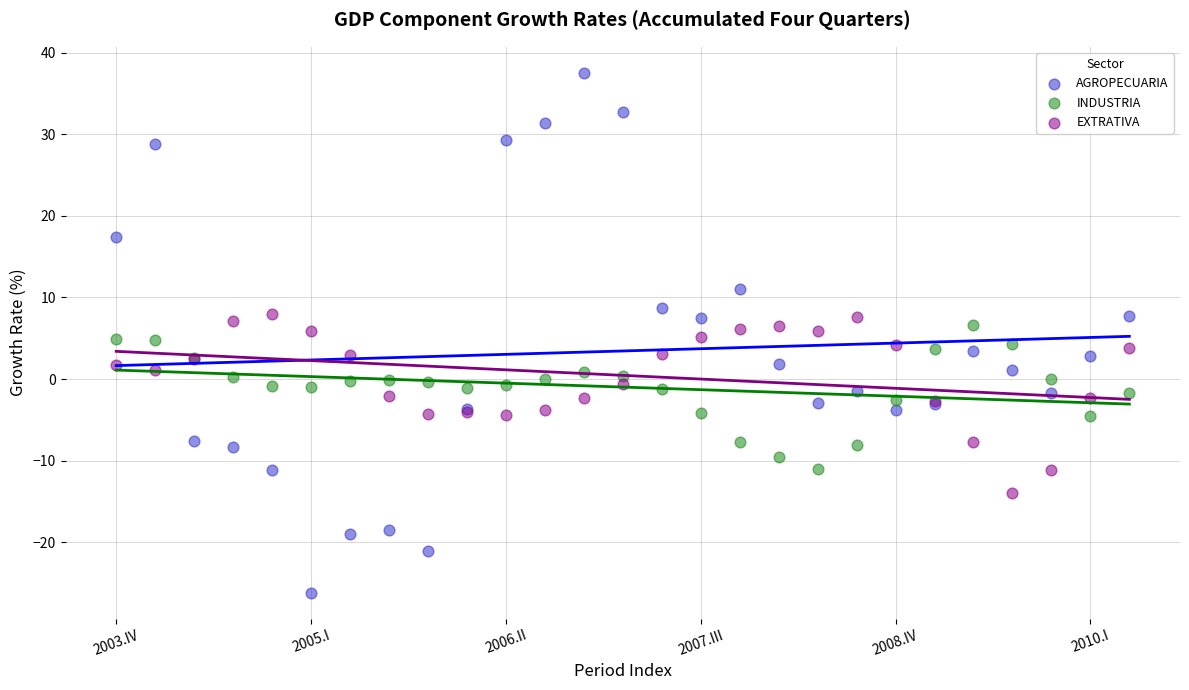

Which series reaches the minimum Y coordinate?

AGROPECUARIA